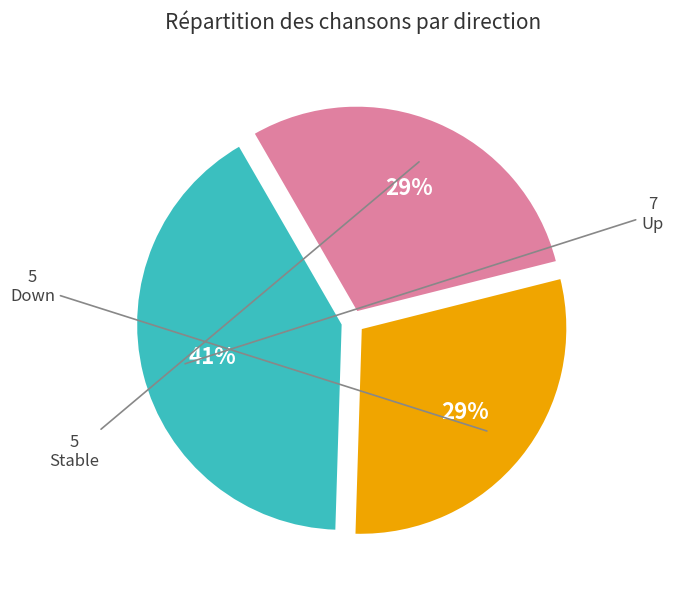

Which has a higher value, Up or Down?

Up